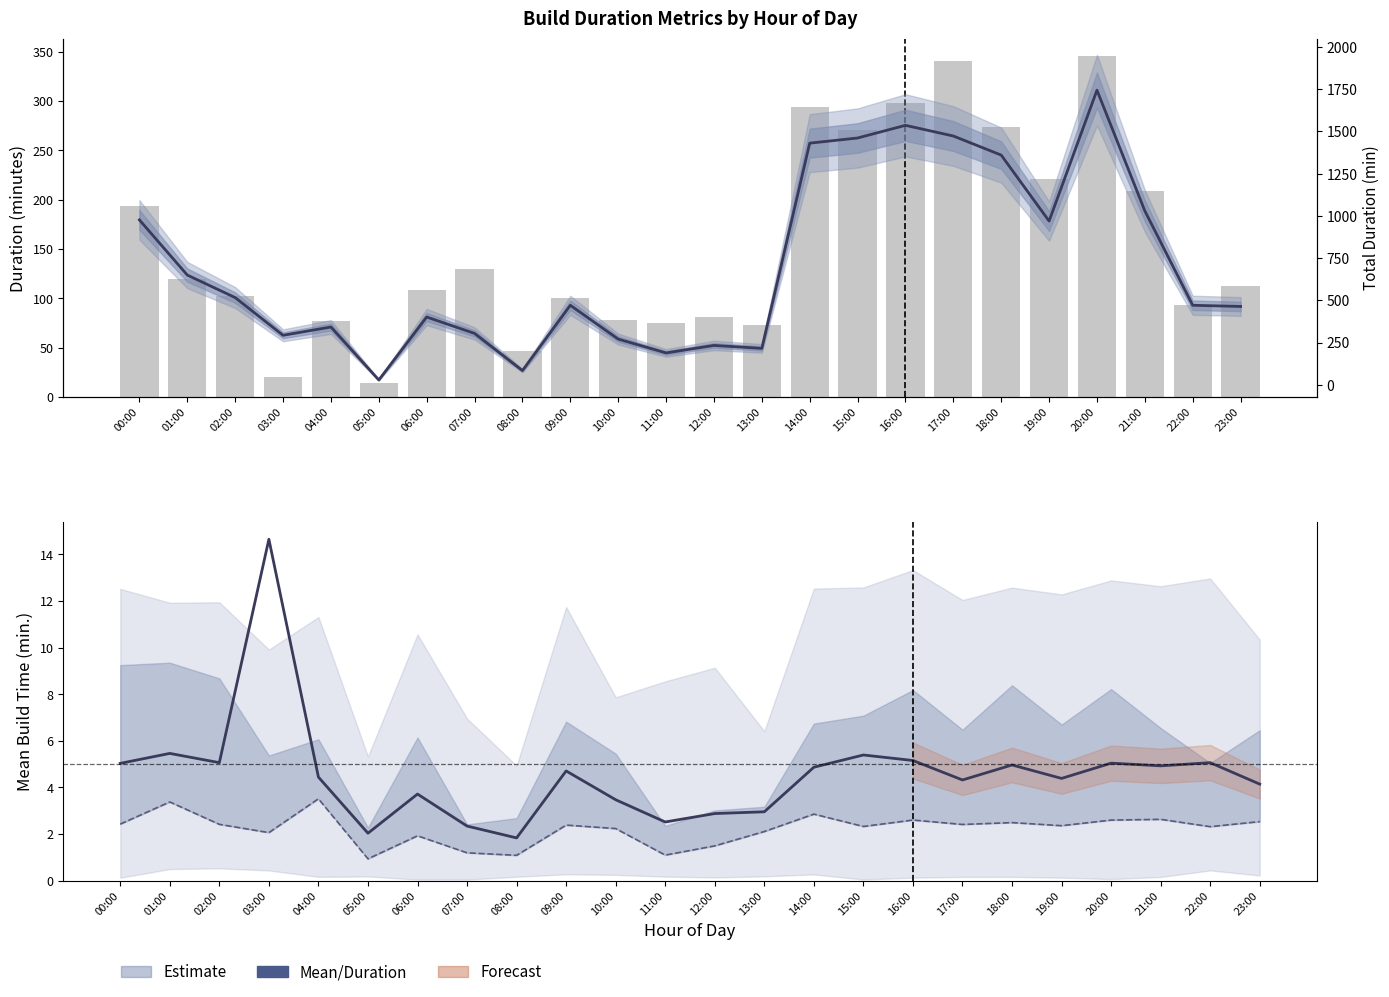

How many data points does each series have?

24